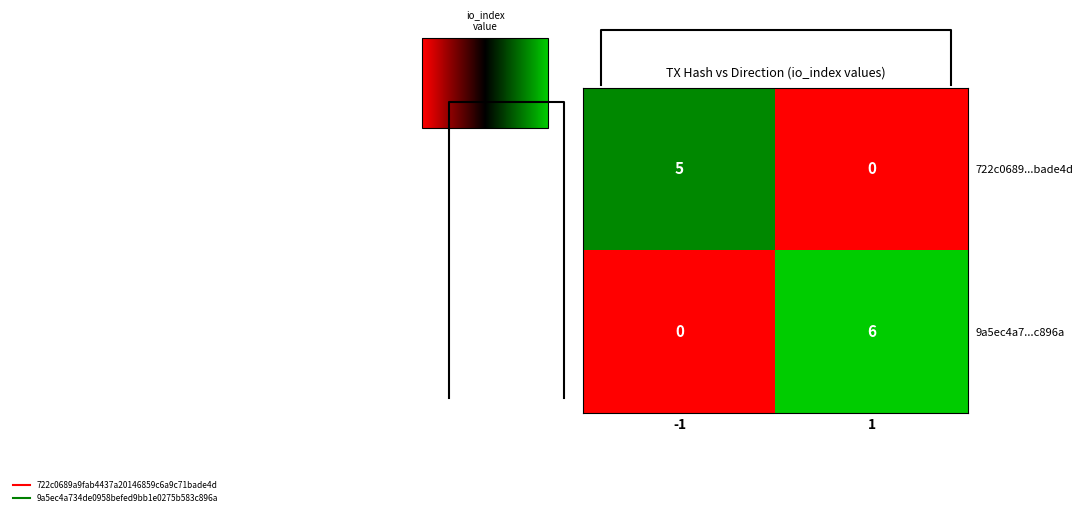

Read the 722c0689...bade4d value at -1.

5